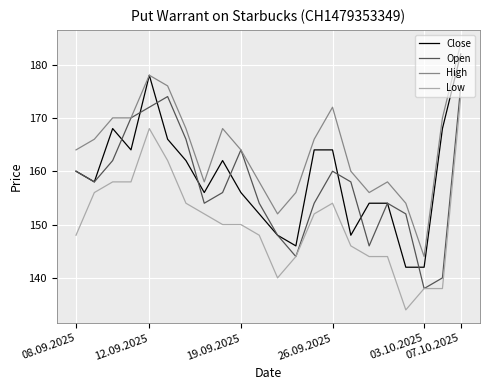

What are all the series names shown in the legend?

Close, Open, High, Low